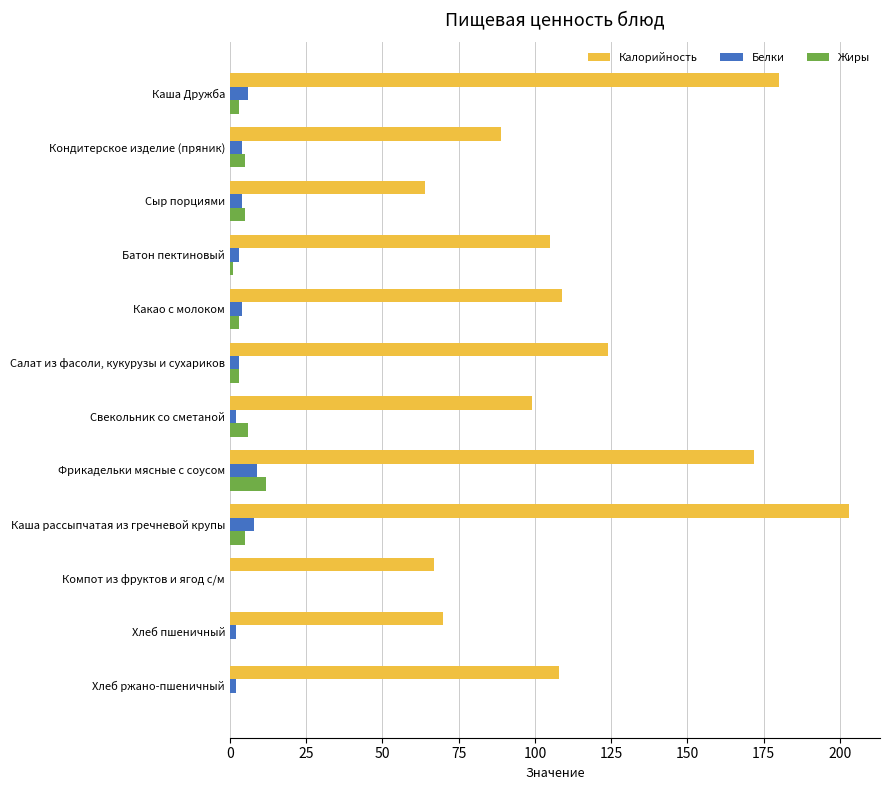

The value of Калорийность at Хлеб ржано-пшеничный is 58. True or false?

False